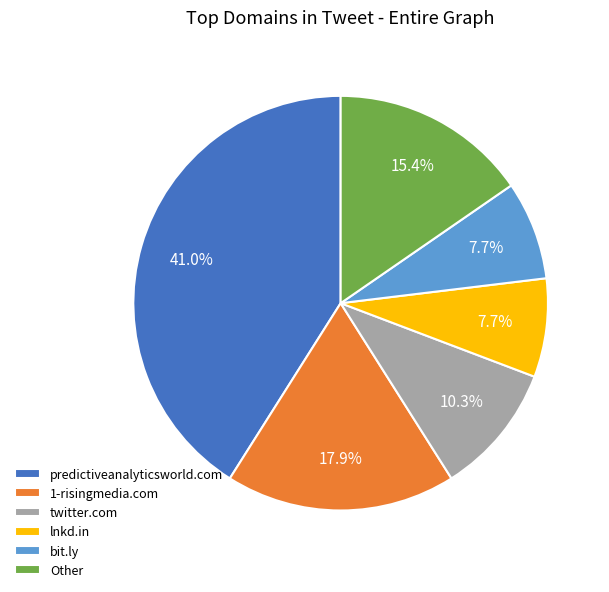

To the nearest percent, what is the difference between the lnkd.in and predictiveanalyticsworld.com slice percentages?

33%